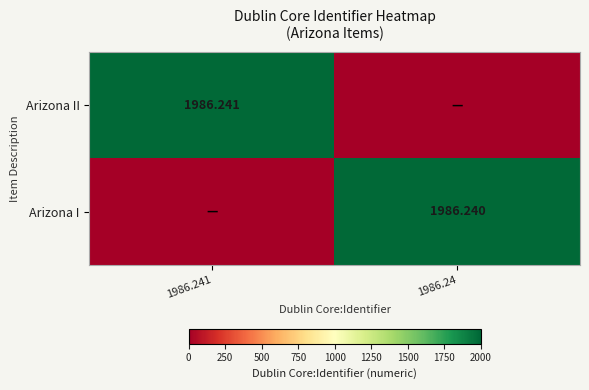

What is the difference between the maximum and minimum values in the Arizona II series?

1986.2